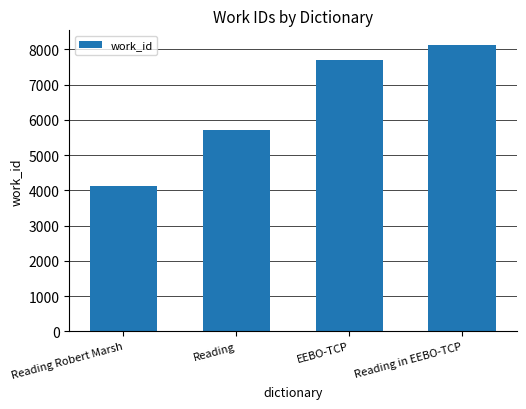

Where is the data nearest to the value 6133?

Reading